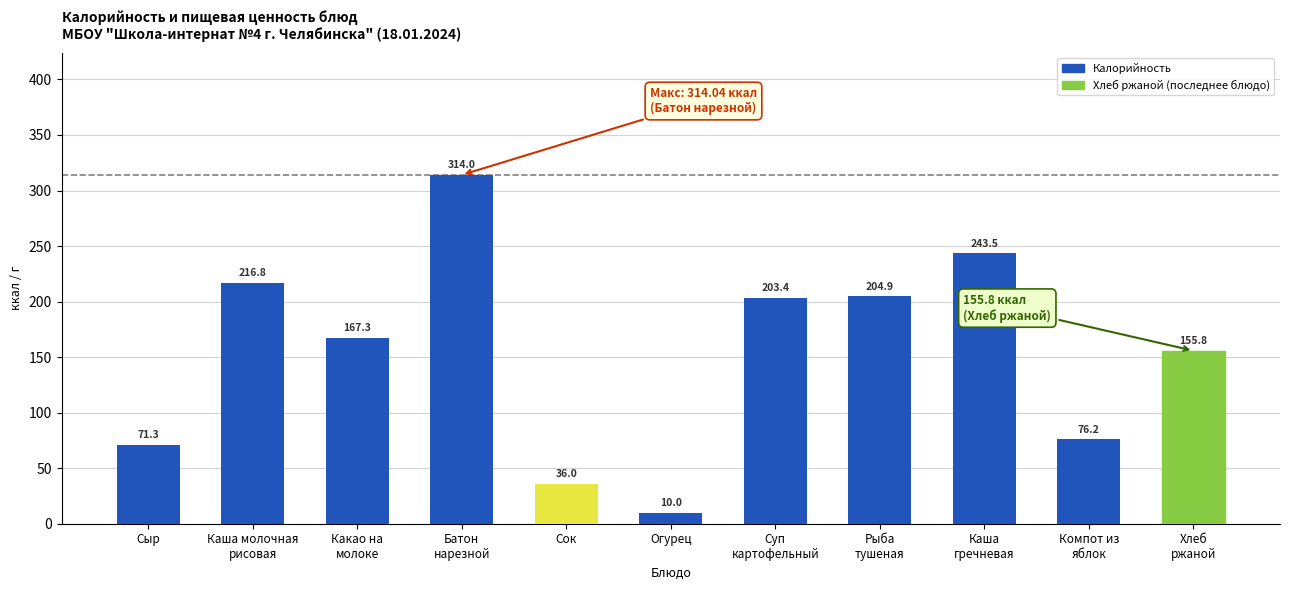

How many distinct data groups are displayed?

1